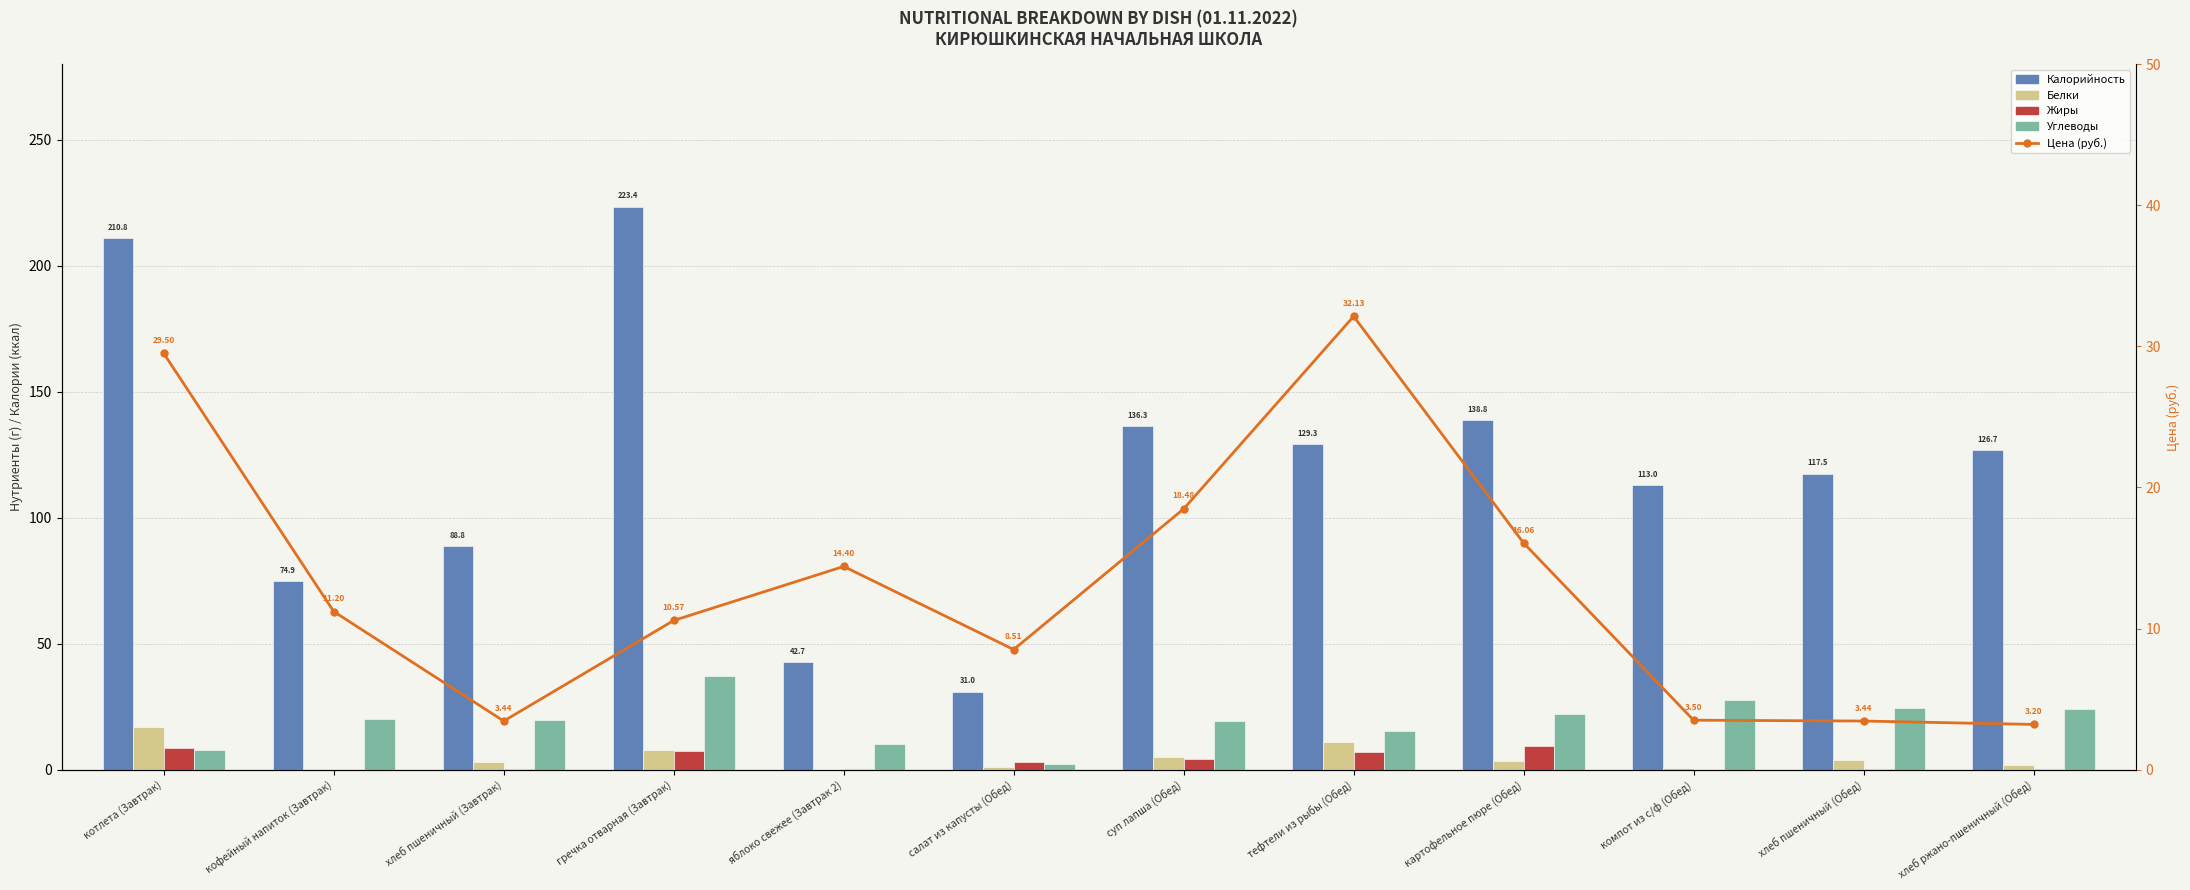

What are all the series names shown in the legend?

Калорийность, Белки, Жиры, Углеводы, Цена (руб.)